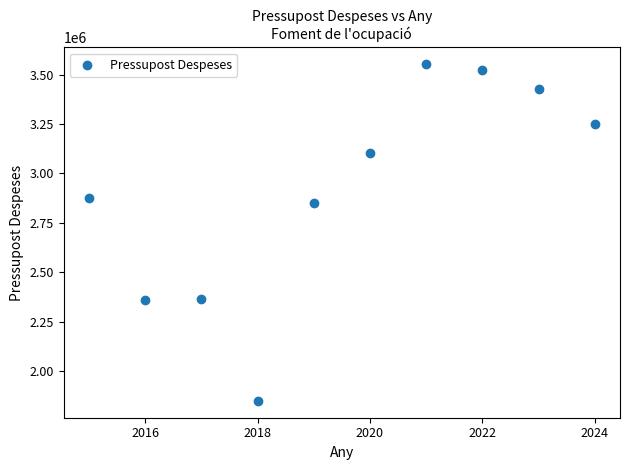

What Y value in the scatter plot is closest to 2700980?

2848190.6